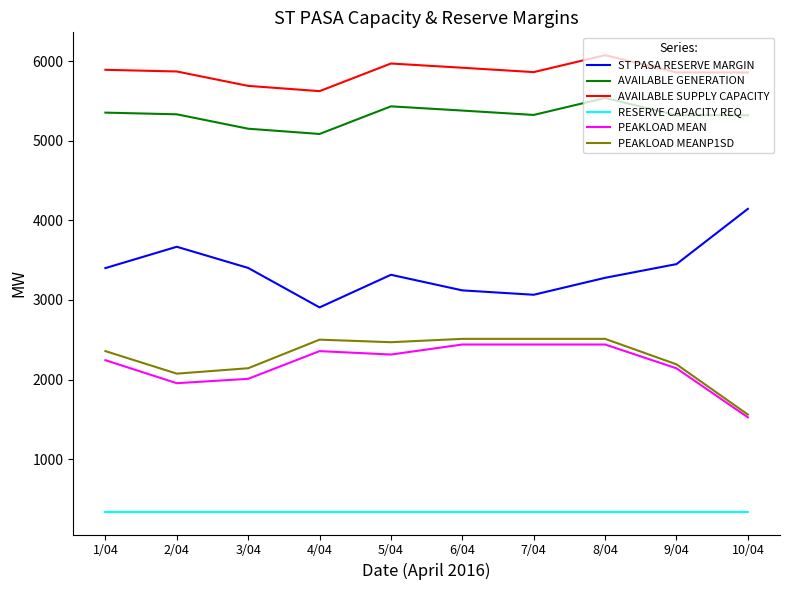

The value of RESERVE CAPACITY REQ at 3/04 is 543. True or false?

False